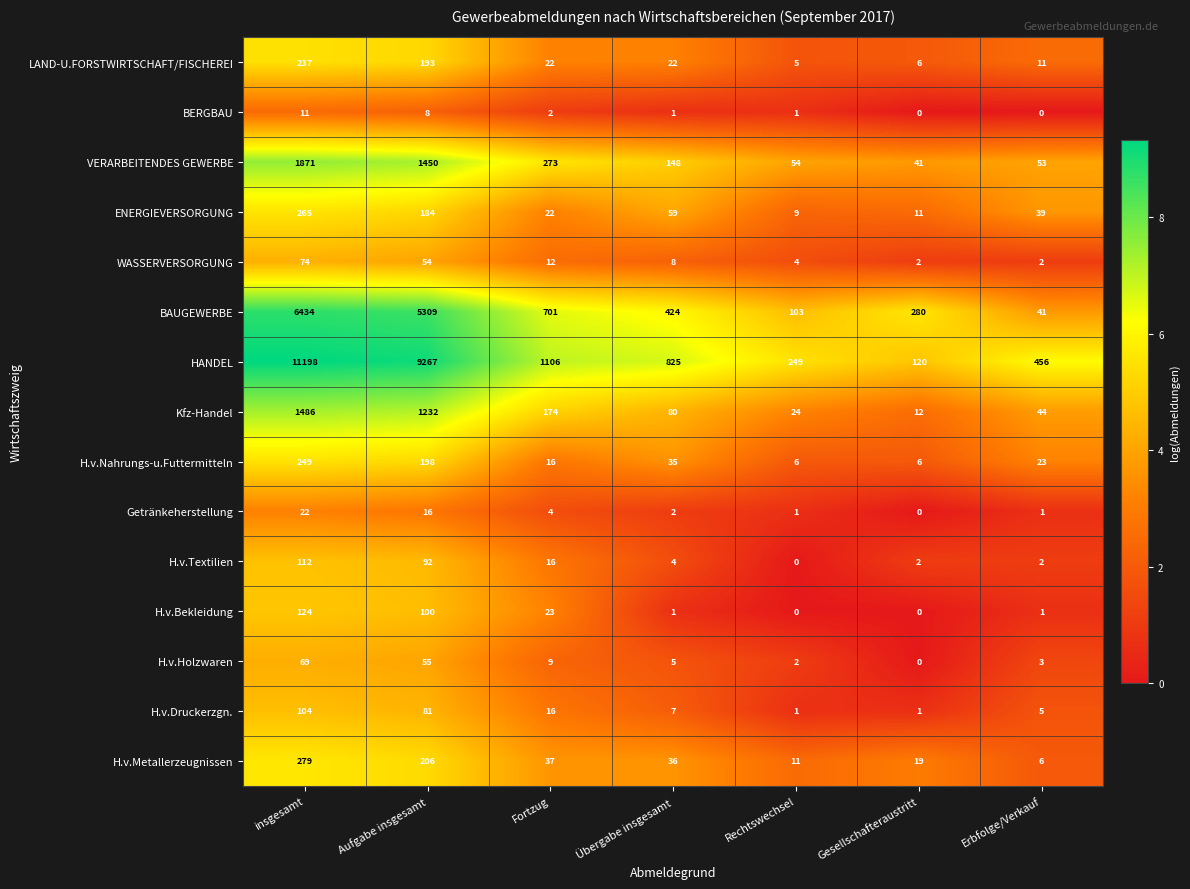

Which category has the lowest value in the ENERGIEVERSORGUNG series?

Rechtswechsel